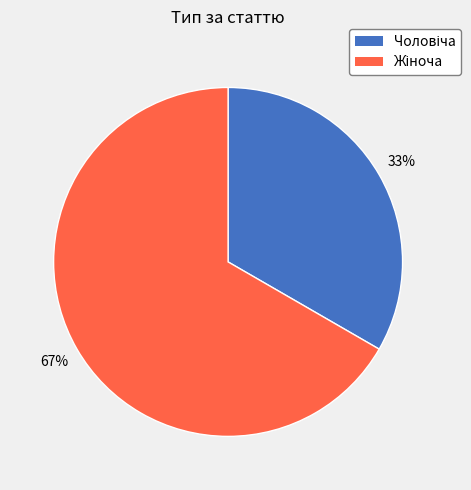

To the nearest percent, what is the average slice percentage?

50%